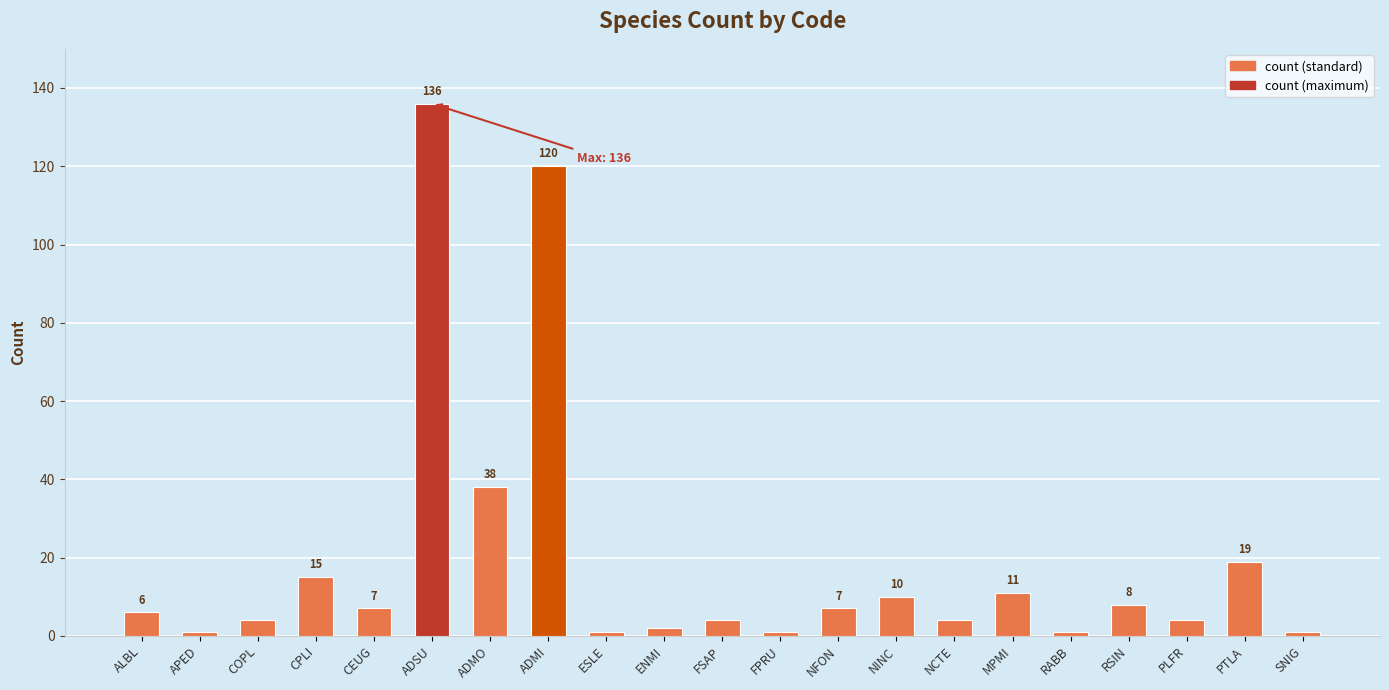

What is the sum of the values at CEUG and FSAP?

11